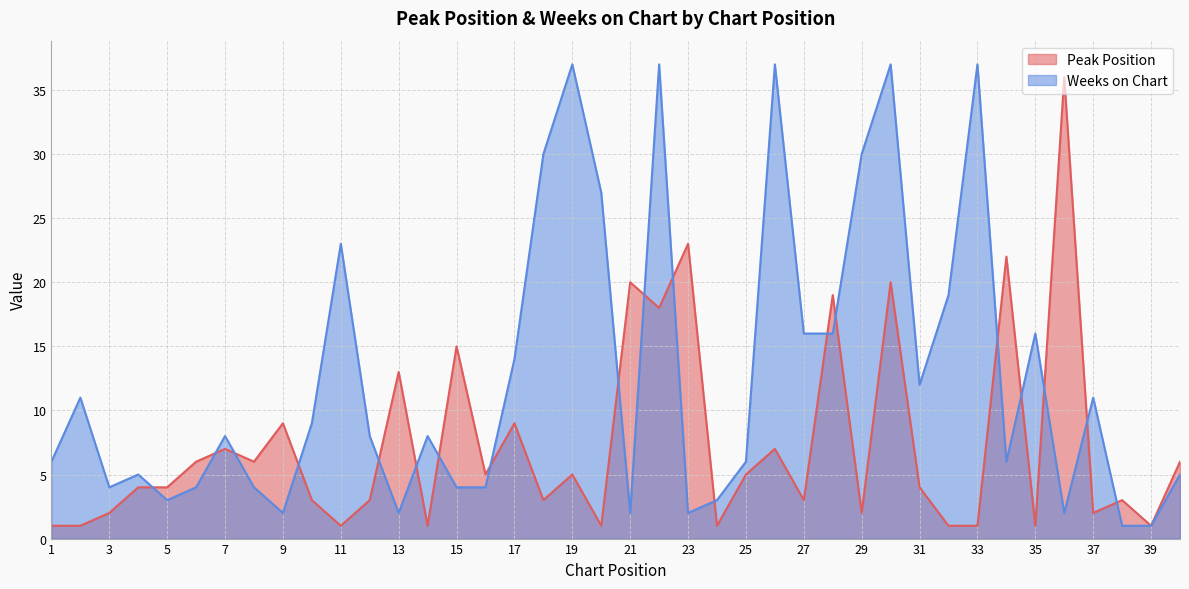

What is the difference between the Weeks on Chart values at 40 and 23?

3